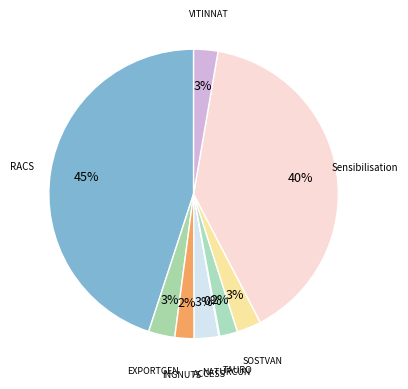

To the nearest percent, what is the average slice percentage?

11%